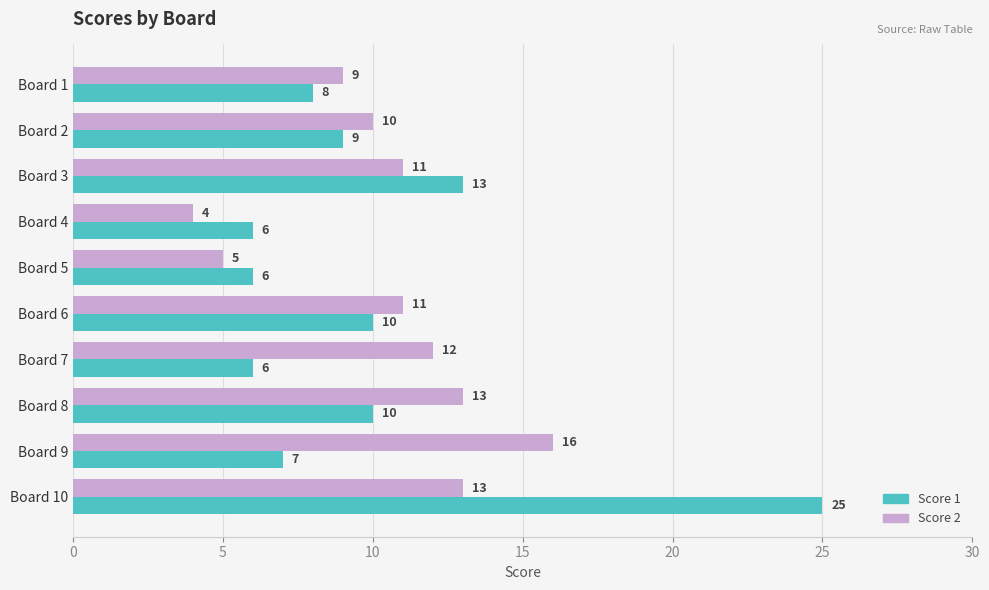

What is the difference between the second highest and minimum values in the Score 2 series?

9